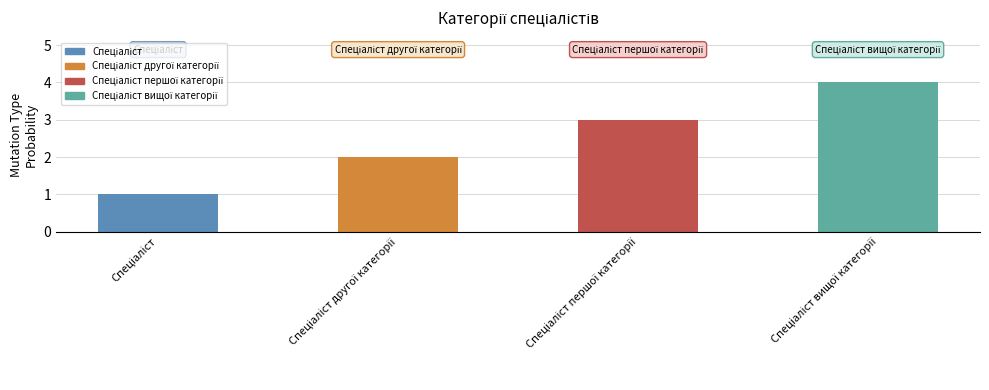

What is the smallest value displayed?

1